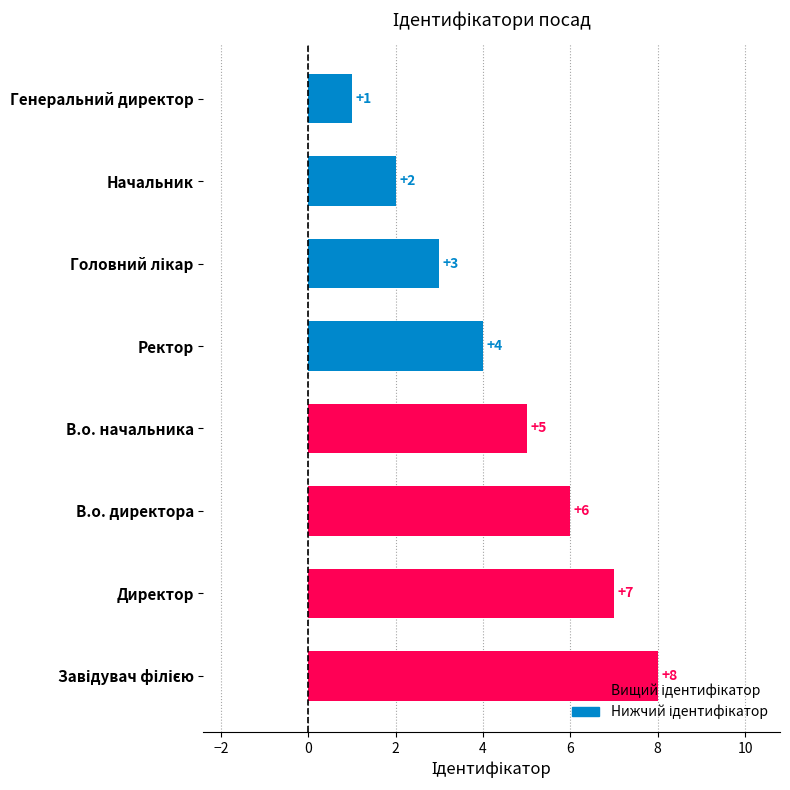

What is the sum of all values?

36